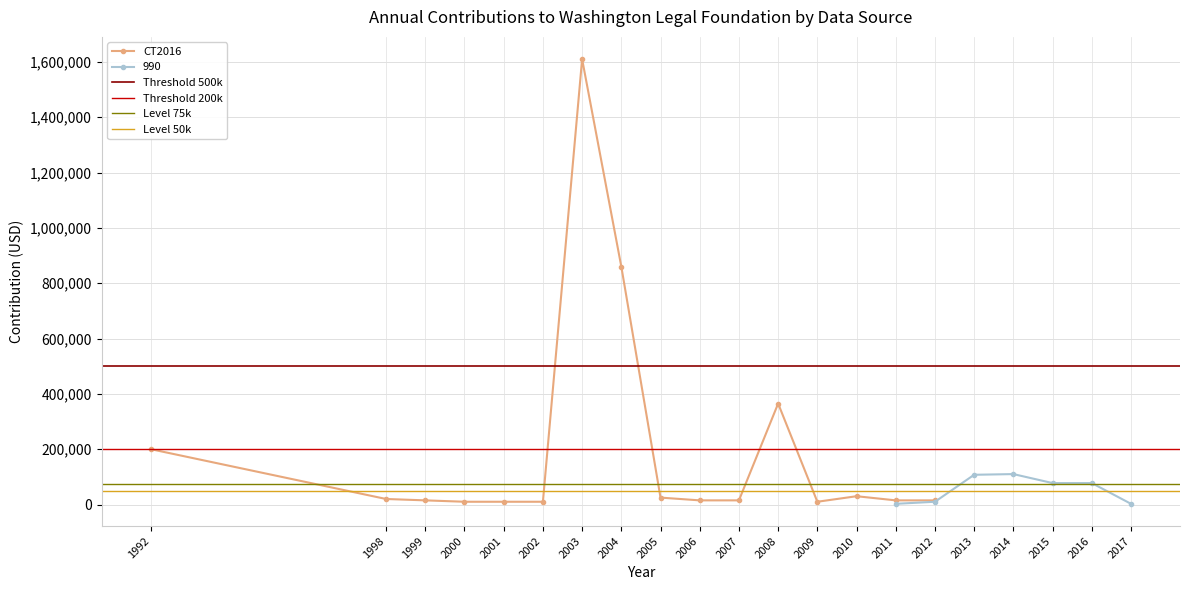

Which series has the largest total across all categories?

CT2016